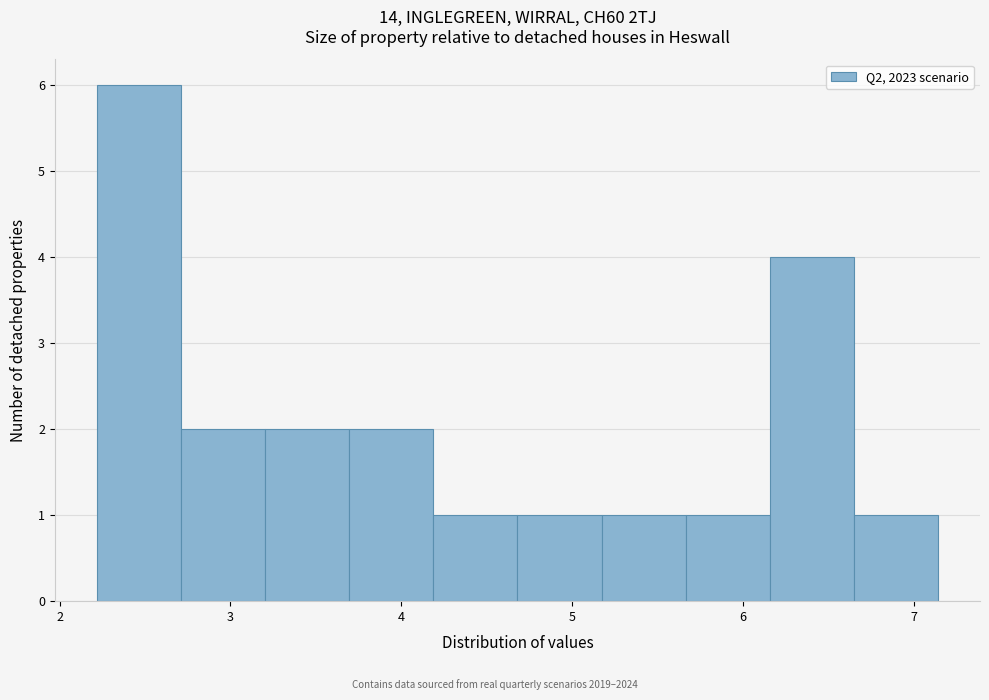

Reading left to right, transcribe this chart: for each bar, give the range it covers on the x-axis and its height. Neither the bar edges nor the heights are printed on the chart, so give them approximately, as read against the axes.

2.2 to 2.7: 6
2.7 to 3.2: 2
3.2 to 3.7: 2
3.7 to 4.2: 2
4.2 to 4.7: 1
4.7 to 5.2: 1
5.2 to 5.7: 1
5.7 to 6.2: 1
6.2 to 6.7: 4
6.7 to 7.1: 1